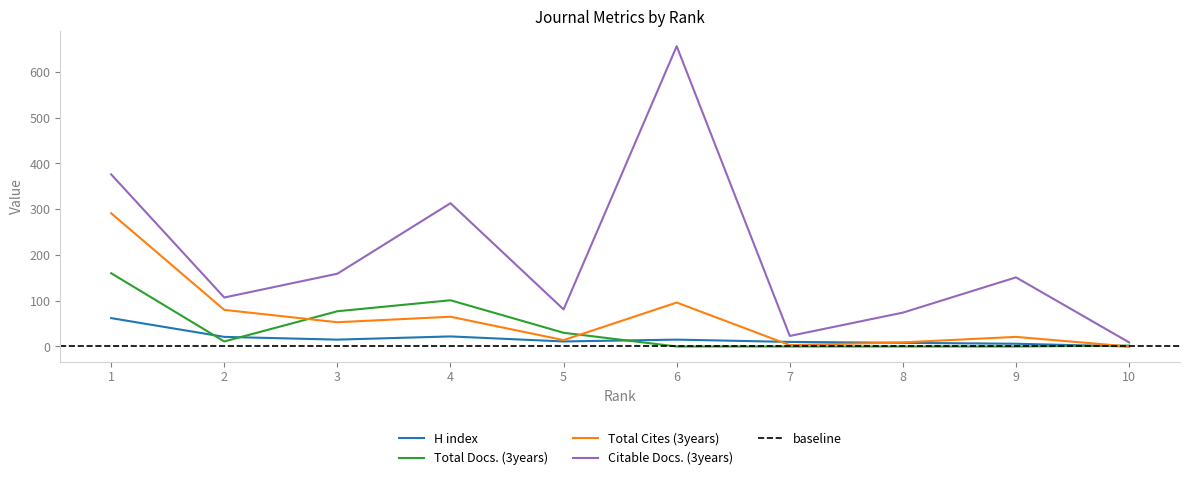

At which category does H index reach its first local valley?

3